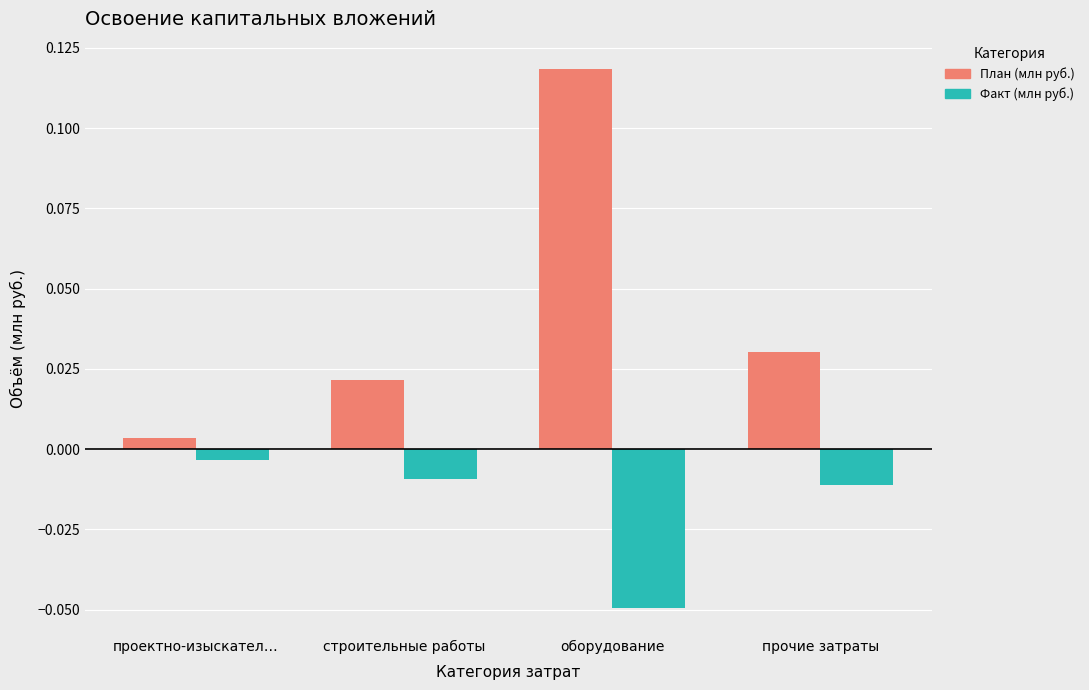

At which label is План (млн руб.) closest to 0?

проектно-изыскател…